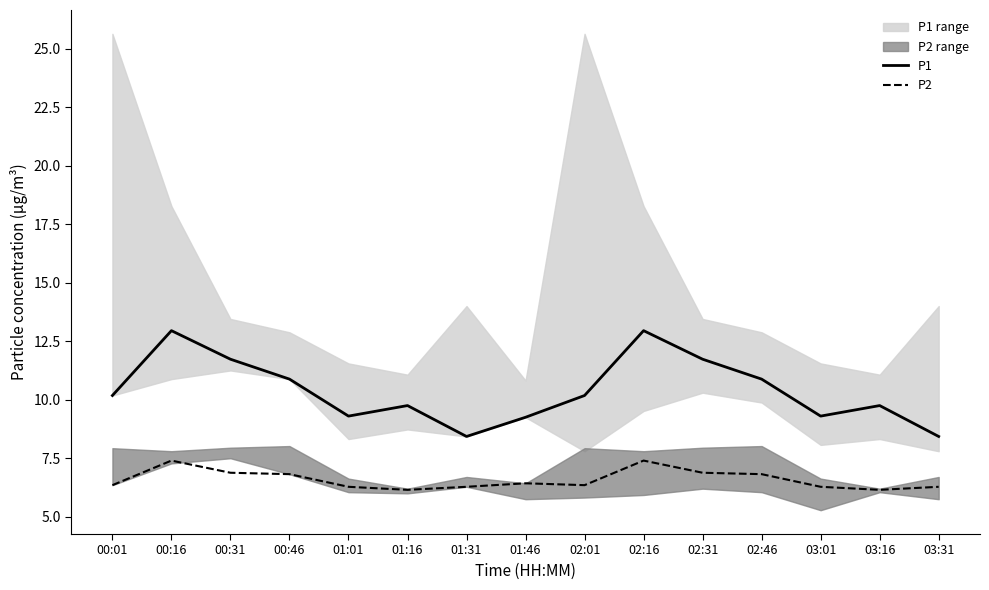

What position from the left is 00:16?

2